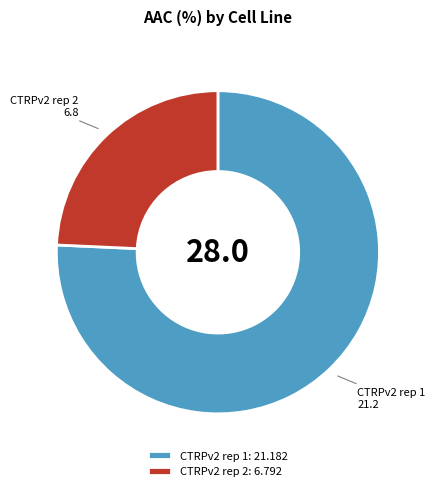

What is the ratio of the value at CTRPv2 rep 2 to the value at CTRPv2 rep 1?

0.3